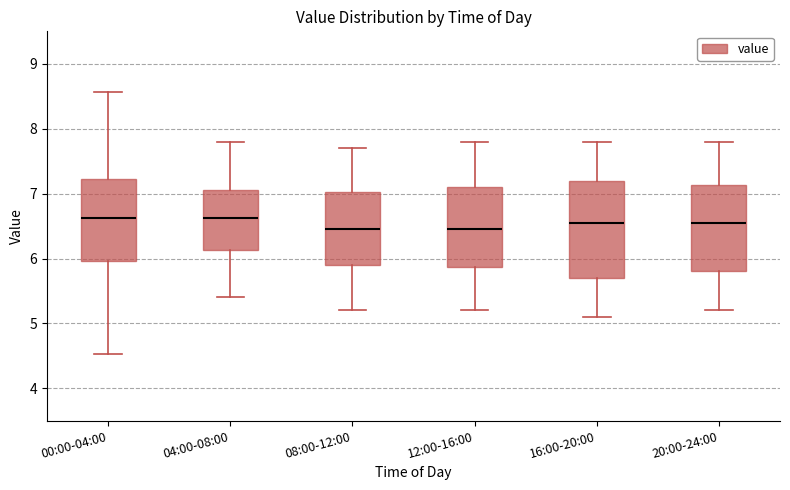

Reading left to right, read every box against the y-axis: the position of its median line, the range the box covers, and the ends of its whiskers. The values are not printed on the chart, so give them approximately, as read against the axis.

00:00-04:00: median 6.6, box 6.0 to 7.2, whiskers 4.5 to 8.6
04:00-08:00: median 6.6, box 6.1 to 7.1, whiskers 5.4 to 7.8
08:00-12:00: median 6.5, box 5.9 to 7.0, whiskers 5.2 to 7.7
12:00-16:00: median 6.5, box 5.9 to 7.1, whiskers 5.2 to 7.8
16:00-20:00: median 6.6, box 5.7 to 7.2, whiskers 5.1 to 7.8
20:00-24:00: median 6.6, box 5.8 to 7.1, whiskers 5.2 to 7.8